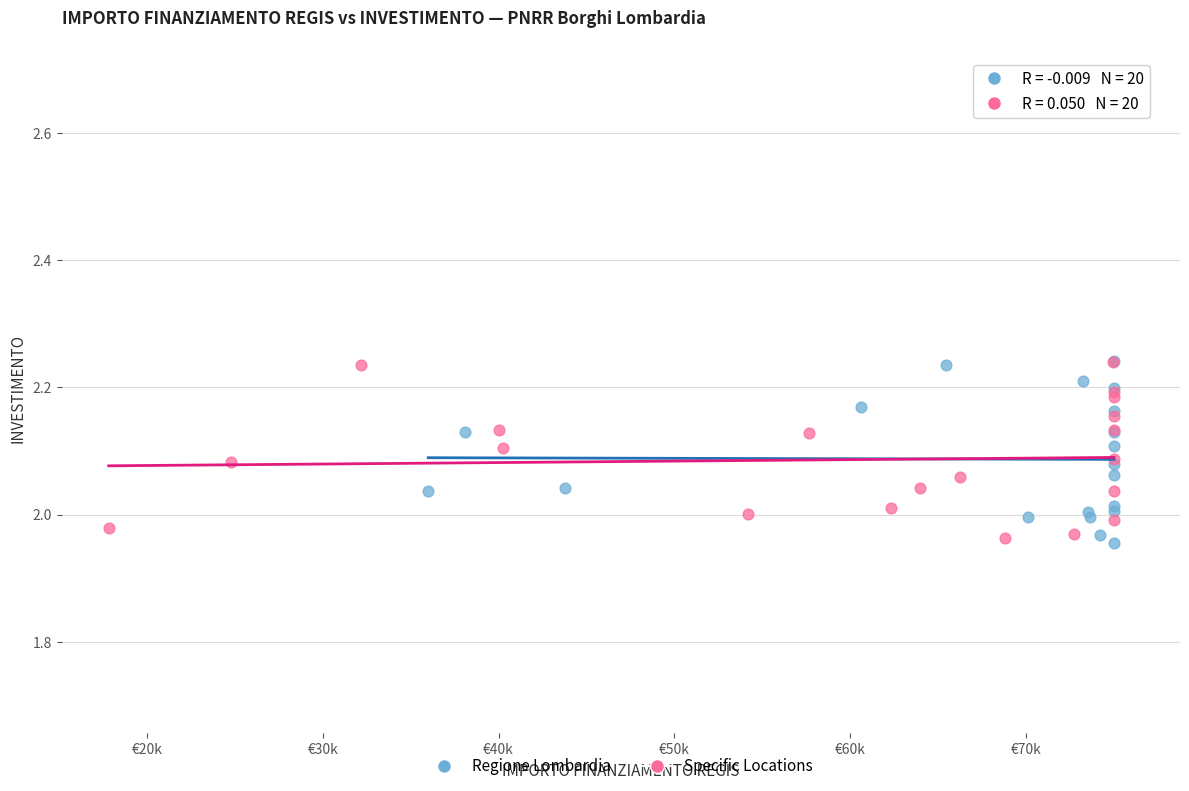

What are all the series names shown in the legend?

Regione Lombardia, Specific Locations